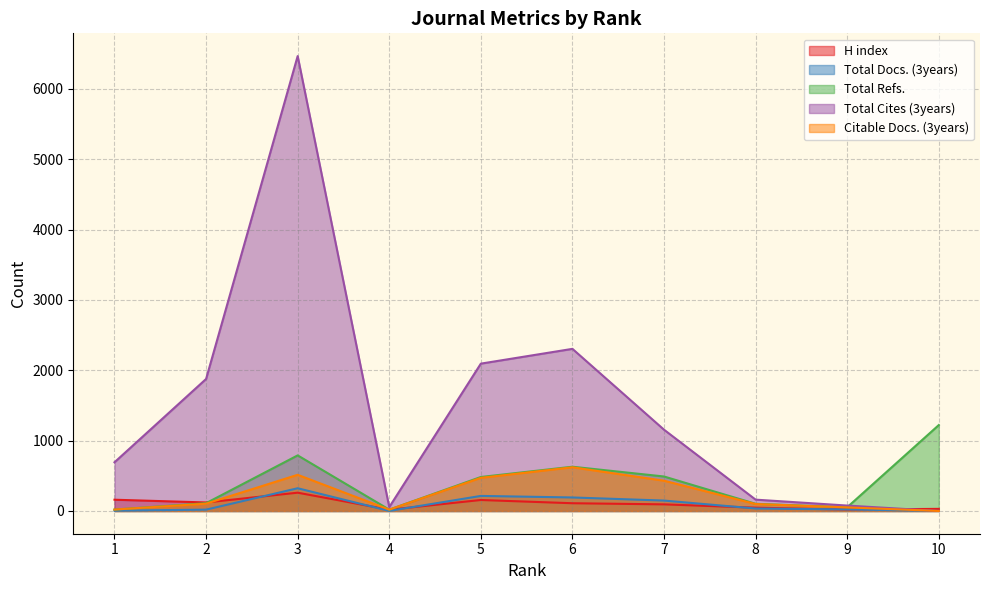

What is the total value across all series at 5?

3418